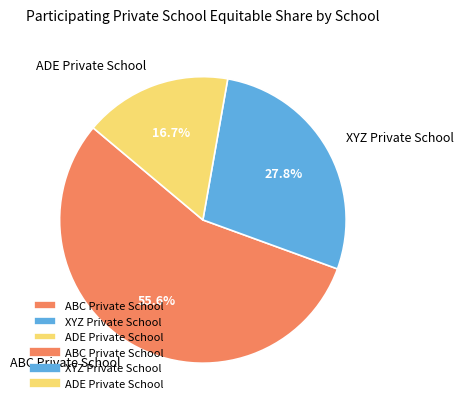

Which category has the smallest portion of the pie?

ADE Private School